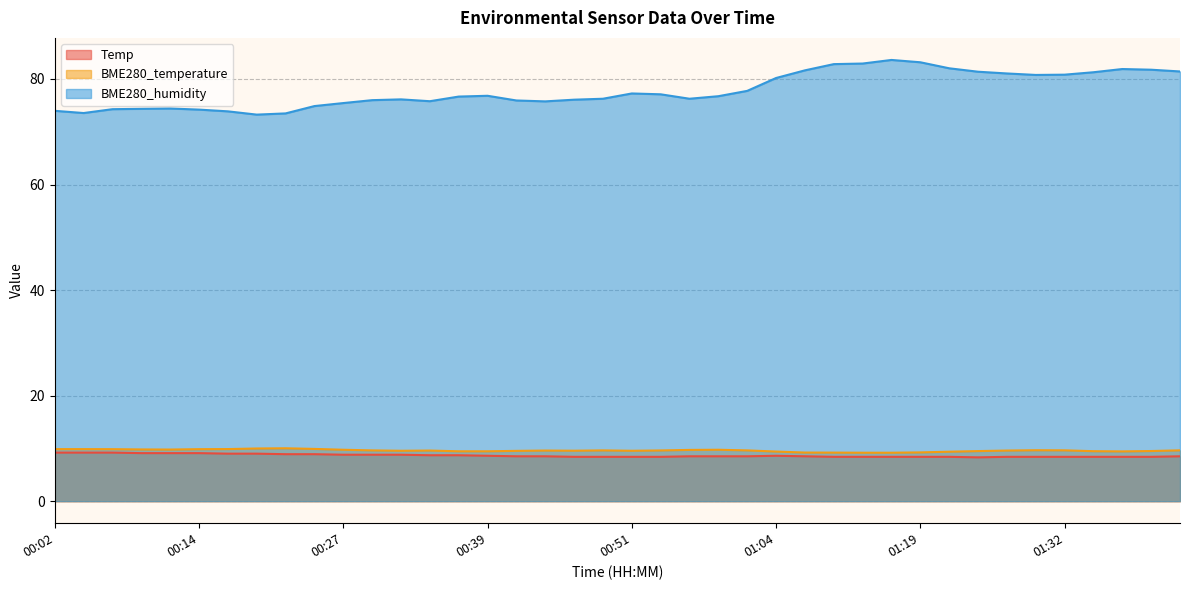

In Temp, how many points are lower than both neighbors (excluding endpoints)?

1